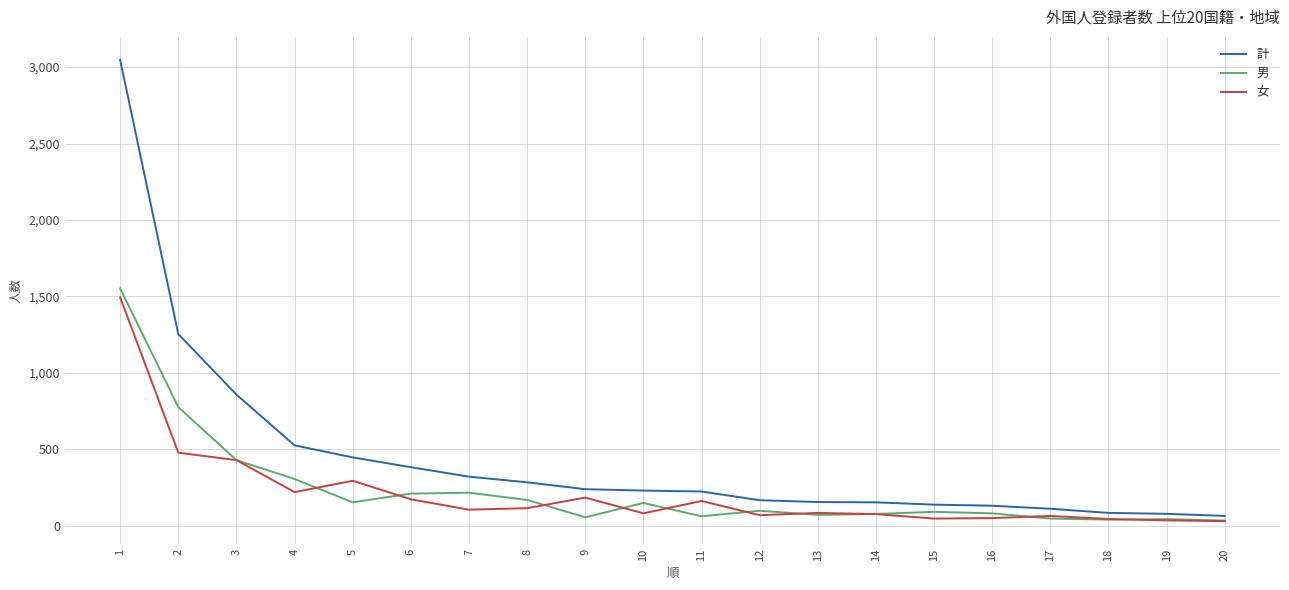

What is the highest value of the 男 series?

1553